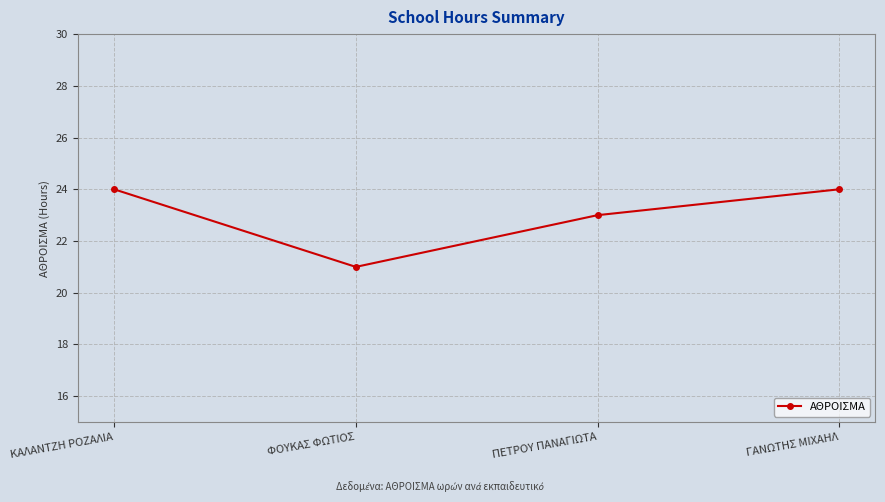

Is it true that the value at ΚΑΛΑΝΤΖΗ ΡΟΖΑΛΙΑ is 10?

False